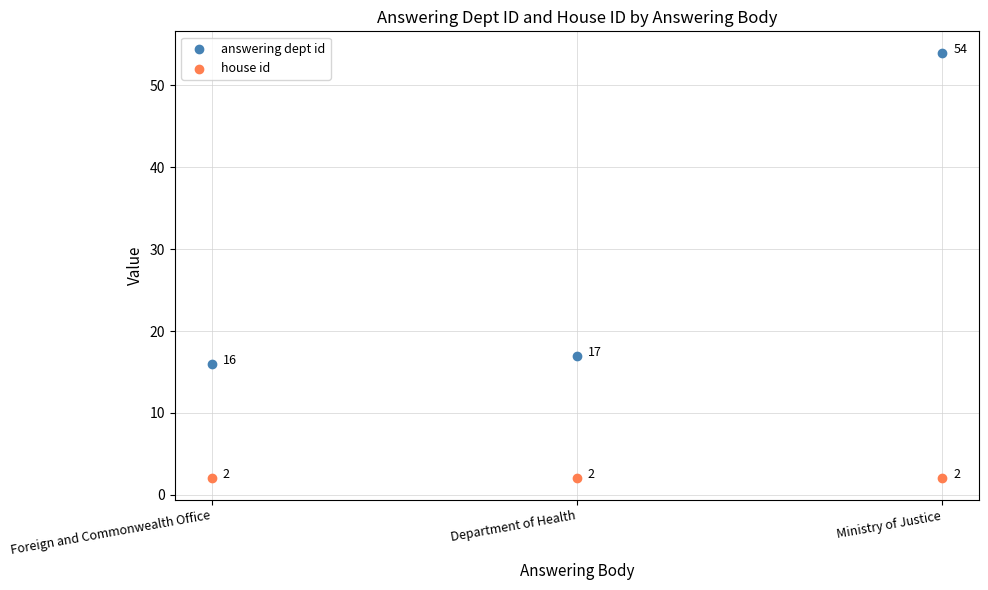

Which series contains the highest Y value?

answering dept id